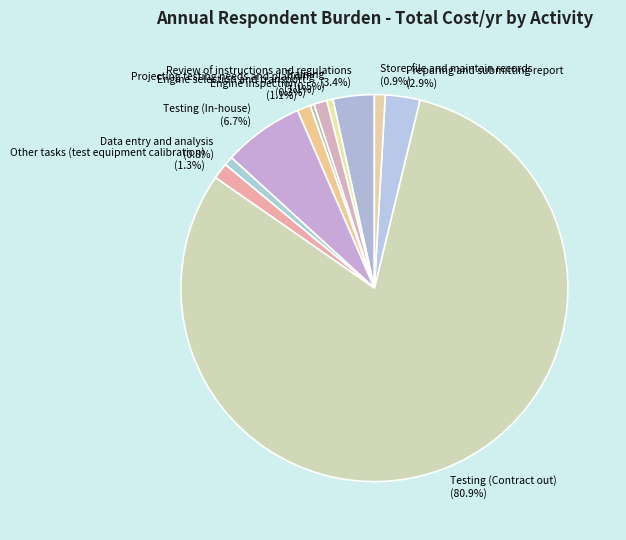

Is it true that Other tasks (test equipment calibration) is 1% of the pie?

True